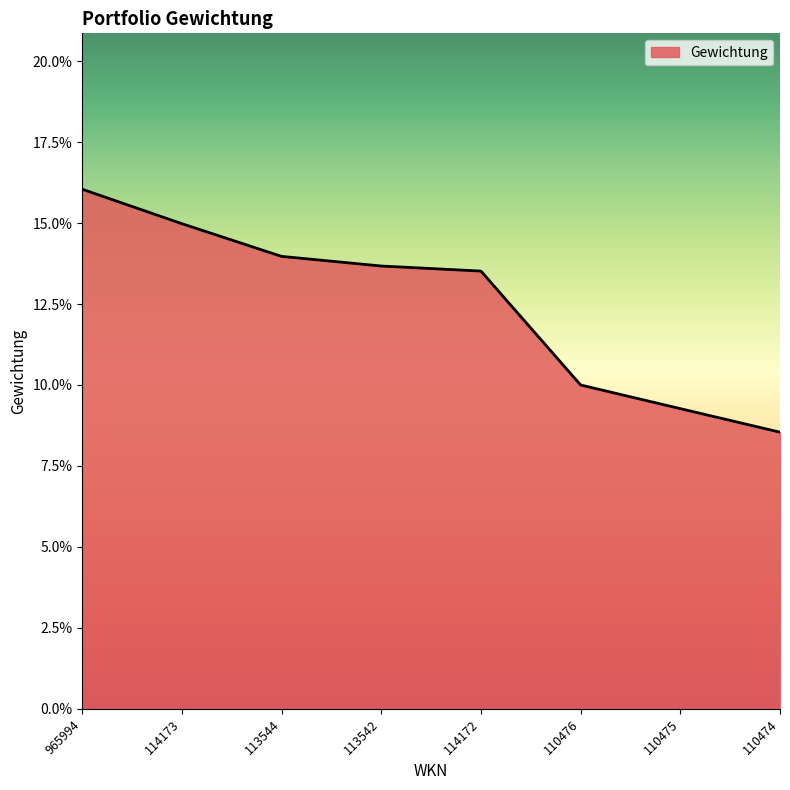

True or false: the data shows 0.1 at 114173.

True